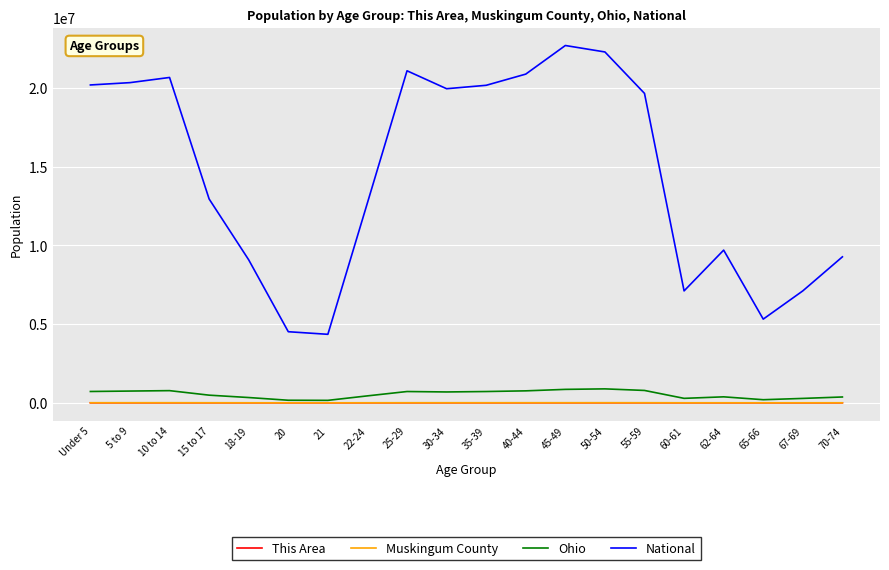

Which series has the widest spread of values?

National